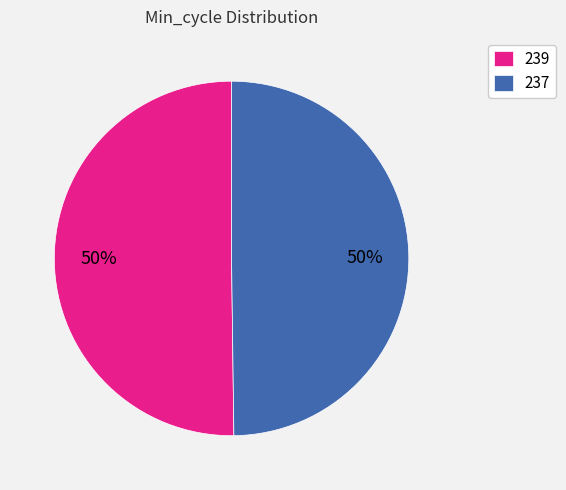

Is it true that 239 is 59% of the pie?

False